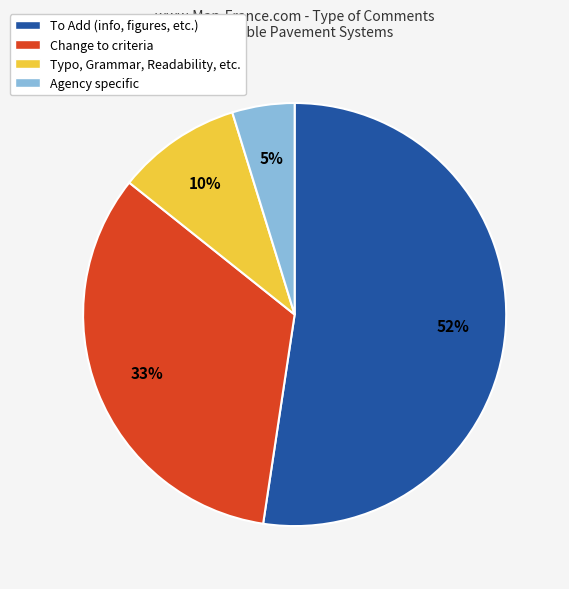

What percentage is the Change to criteria slice, to the nearest percent?

33%